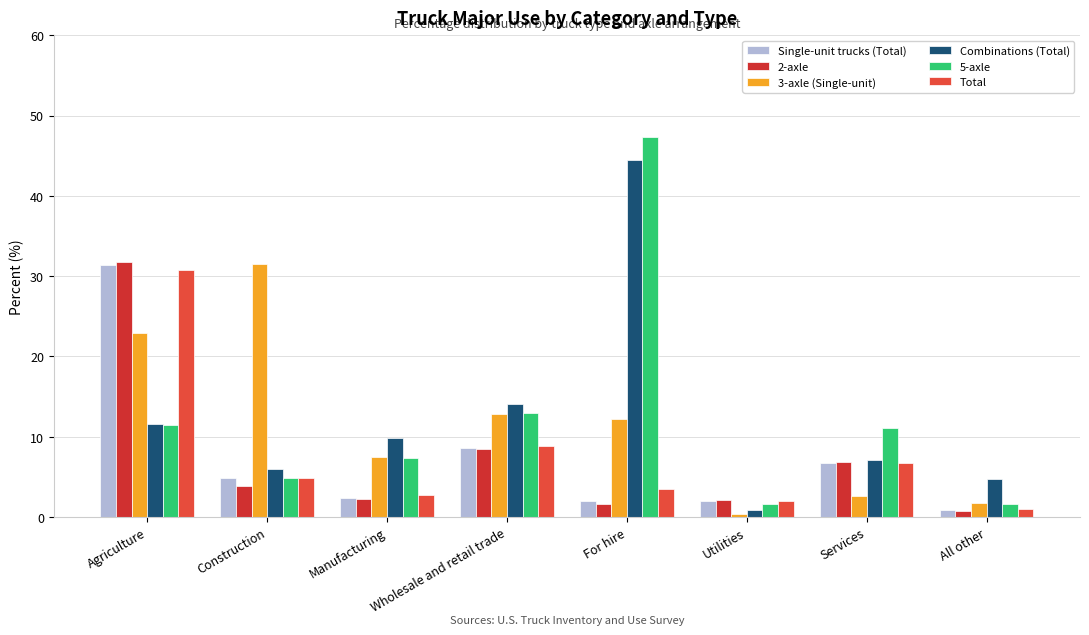

At how many categories does at least one series exceed 39?

1